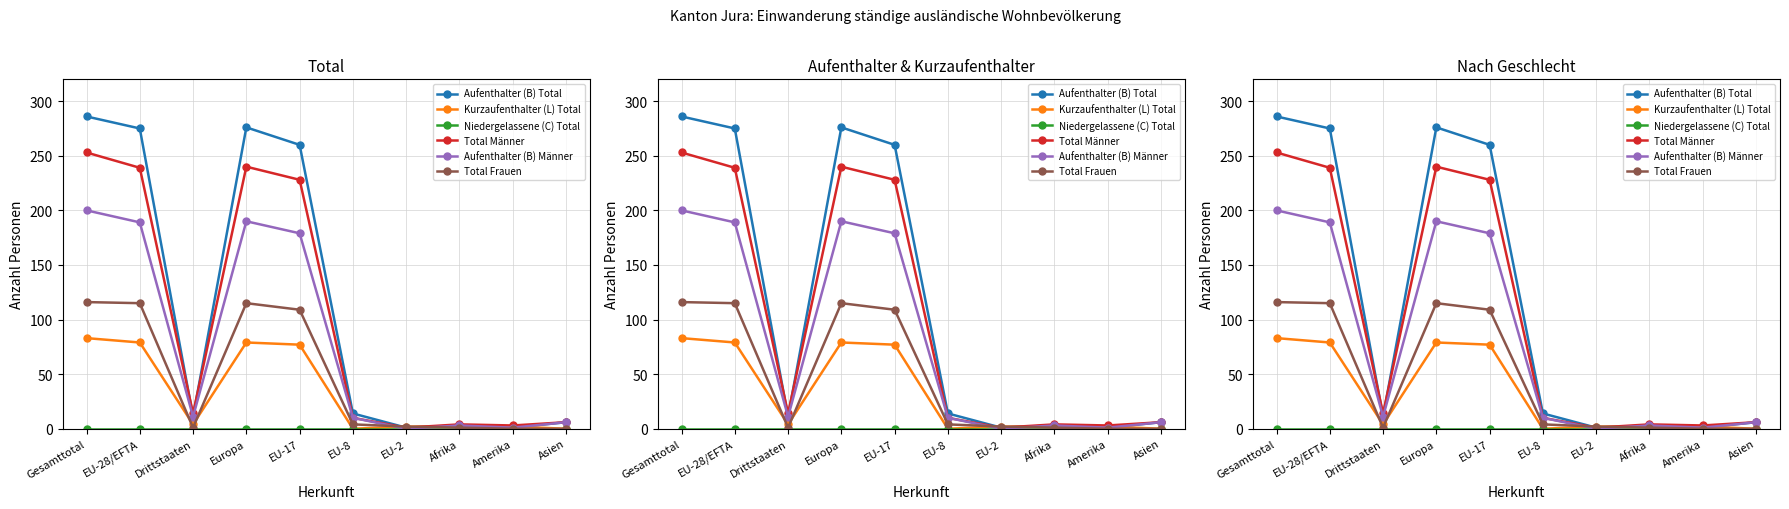

What is the difference between the second highest and second lowest values in the Total Frauen series?

115